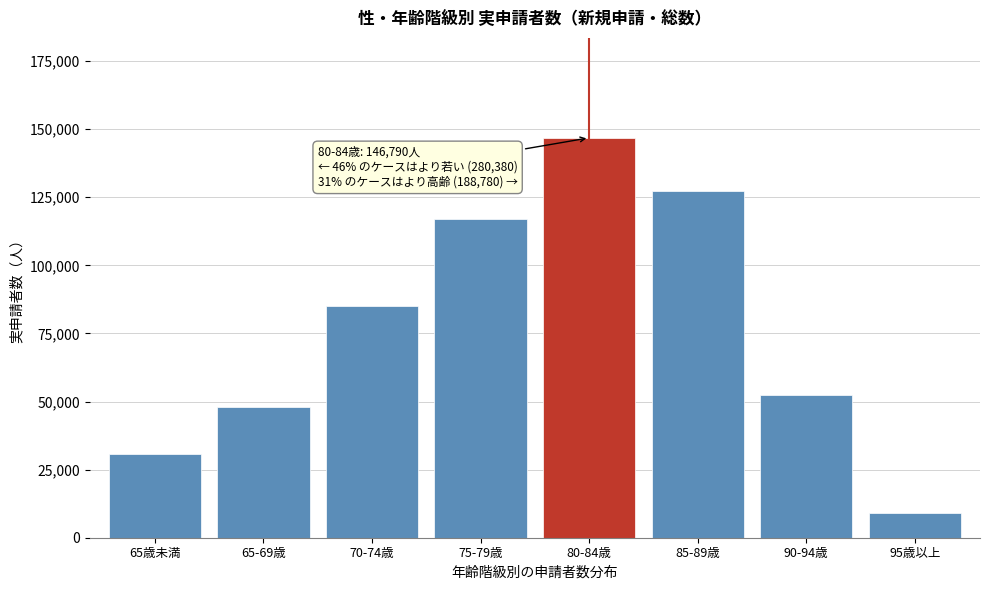

Reading right to left, extract all data points from this chart.

95歳以上=9090	90-94歳=52480	85-89歳=127210	80-84歳=146790	75-79歳=116850	70-74歳=84890	65-69歳=47870	65歳未満=30770